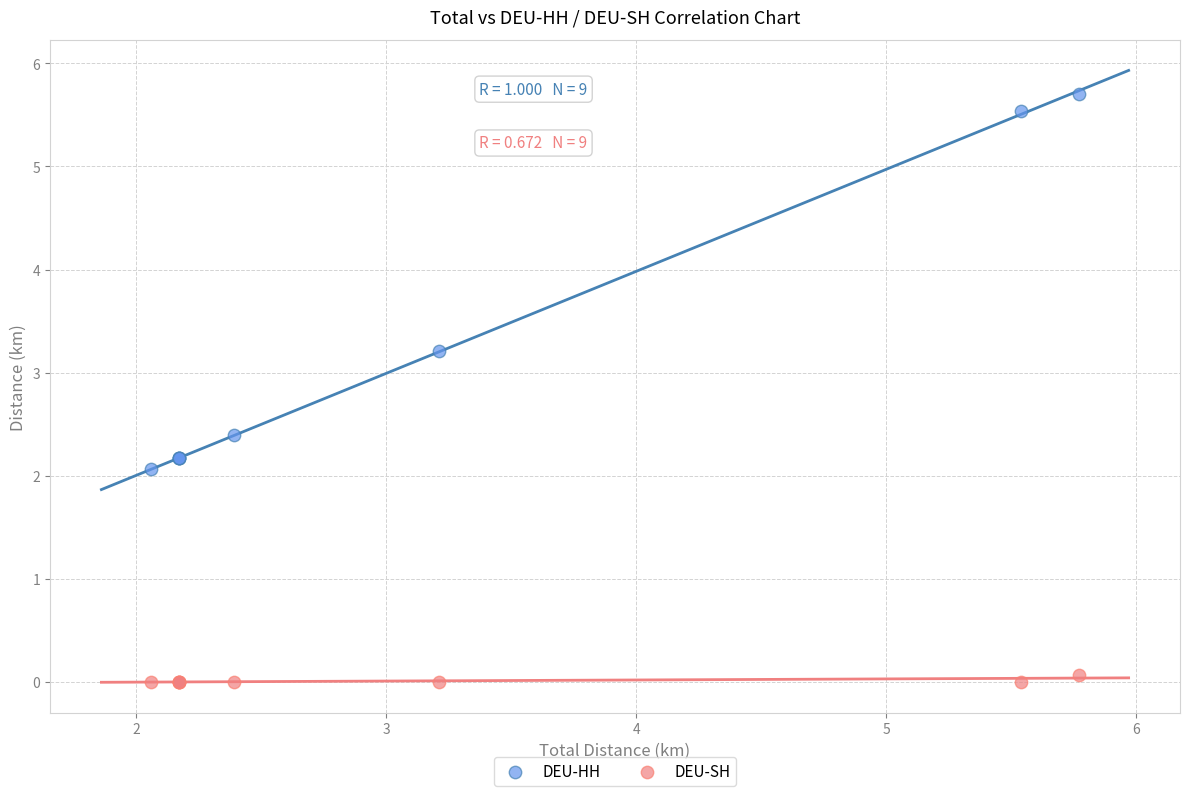

In the DEU-HH series, what Y value is closest to 3?

3.2